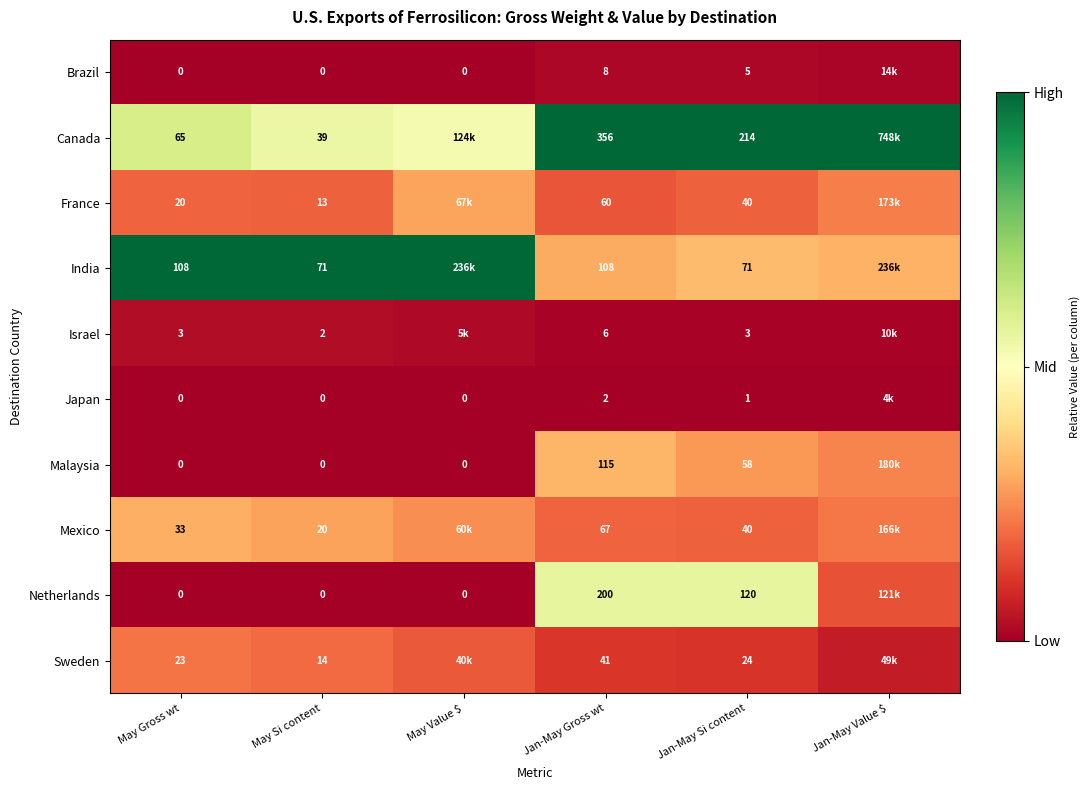

Is the value of Sweden at May Gross wt greater than the value of France at May Gross wt?

Yes